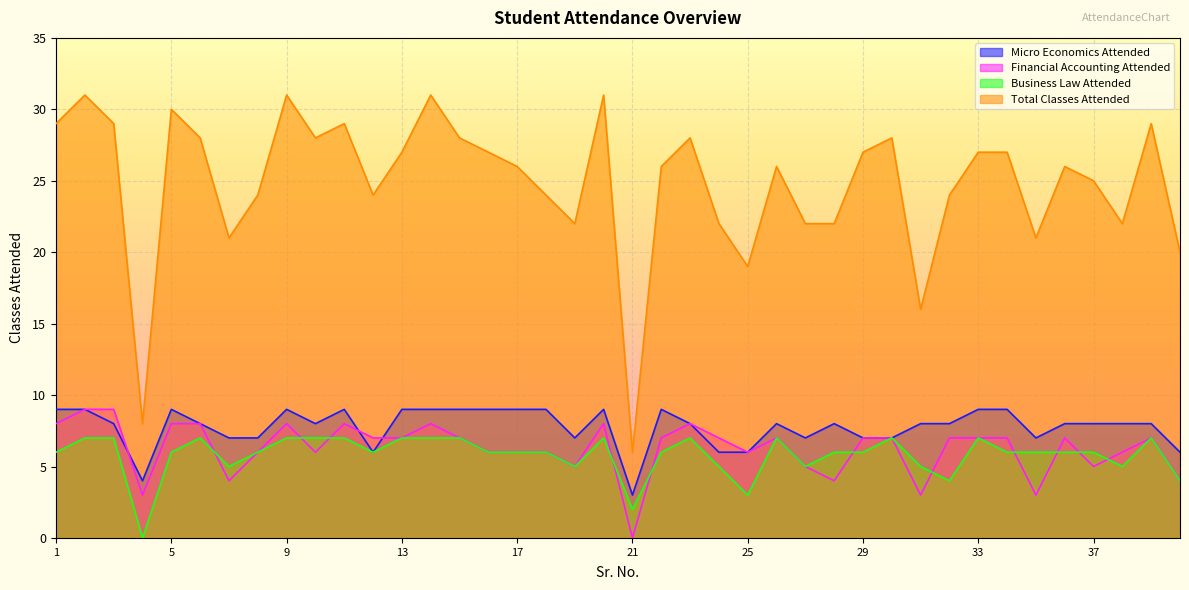

What is the value of the Total Classes Attended point at the 2nd from the left?

31